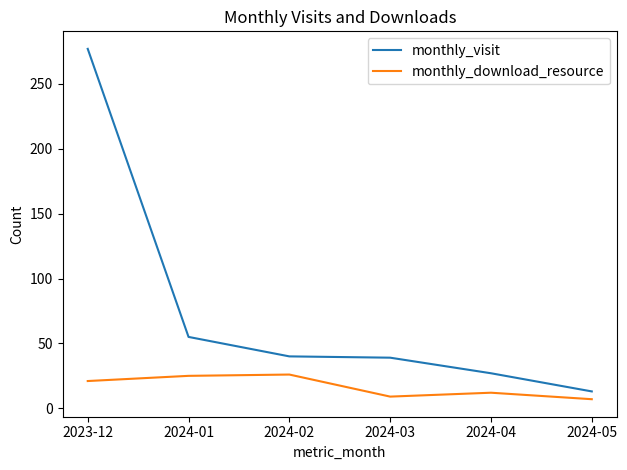

What is the lowest value of the monthly_download_resource series?

7